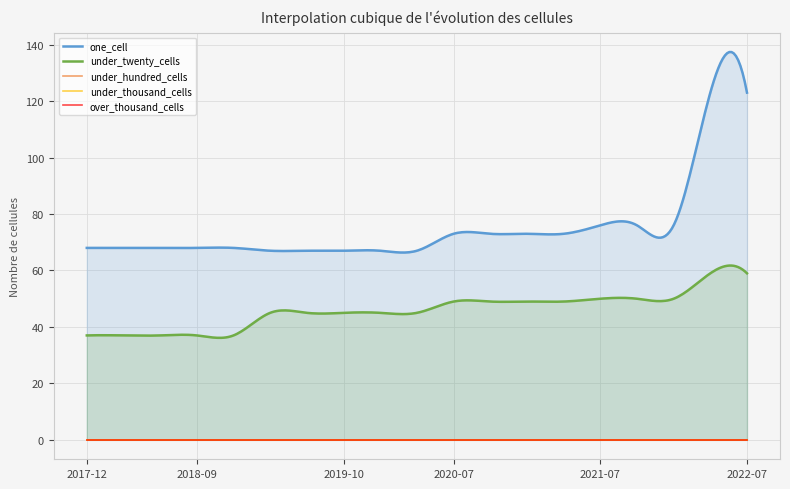

Which category has the lowest value in the under_hundred_cells series?

2017-12-22